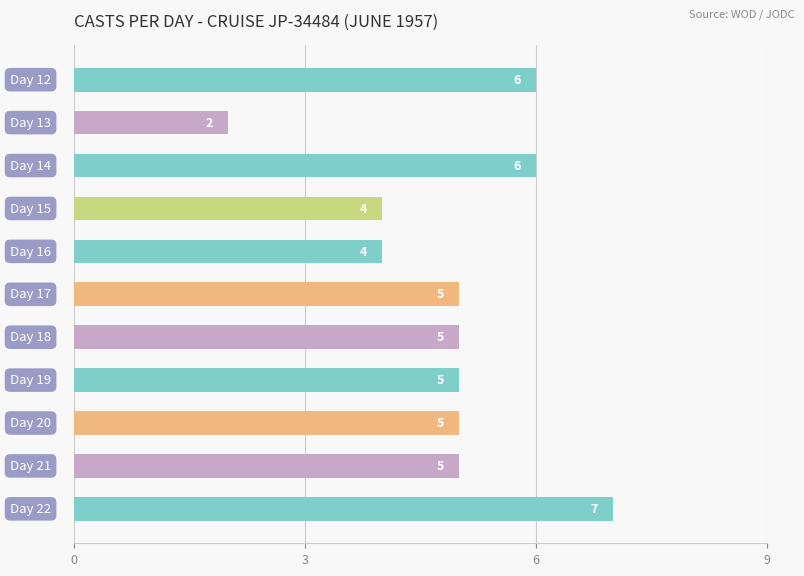

What is the average value?

5